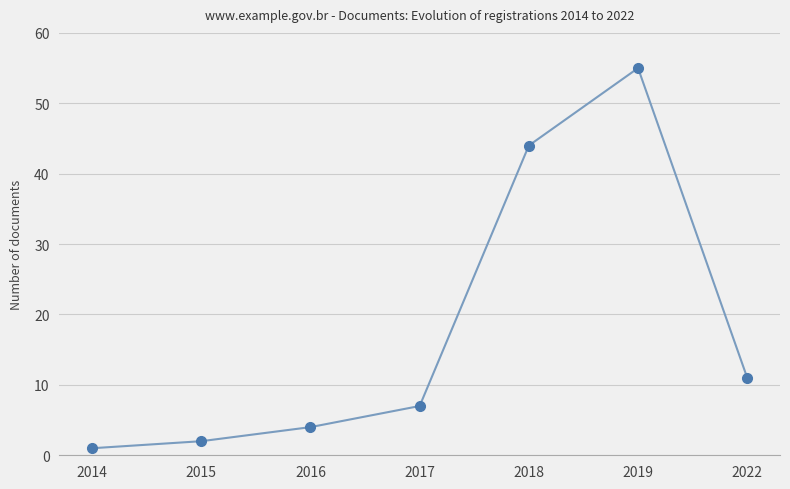

Which has a higher value, 2017 or 2015?

2017